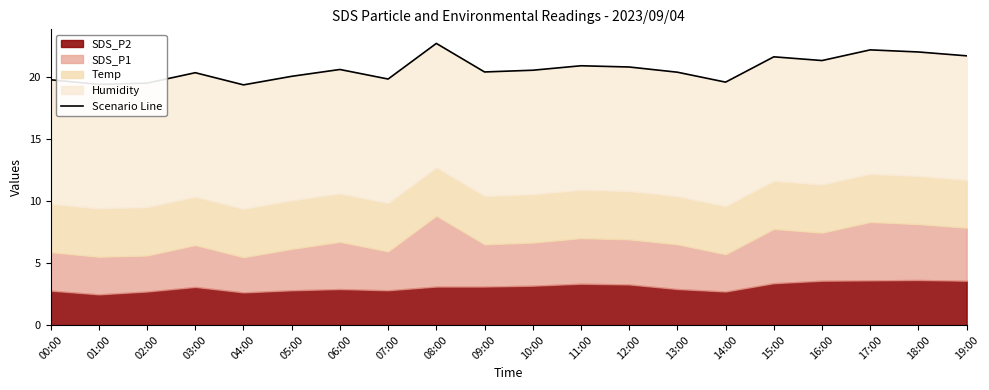

Approximately how many times larger is the value at 04:00 compared to 17:00?

0.9